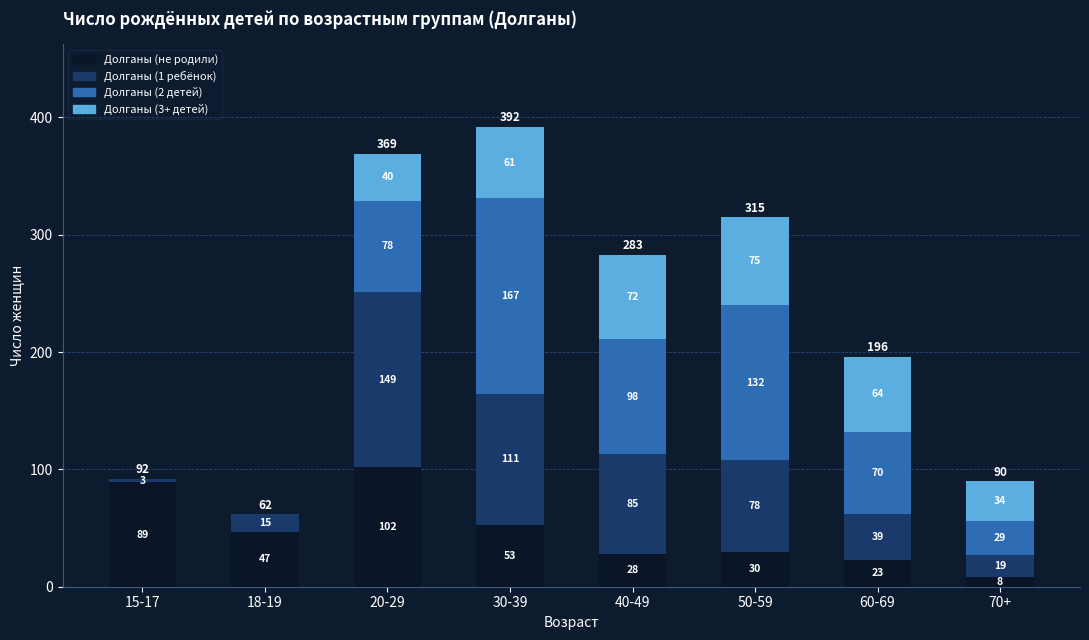

Reading right to left, what are the values for Долганы (не родили)?

70+=8	60-69=23	50-59=30	40-49=28	30-39=53	20-29=102	18-19=47	15-17=89